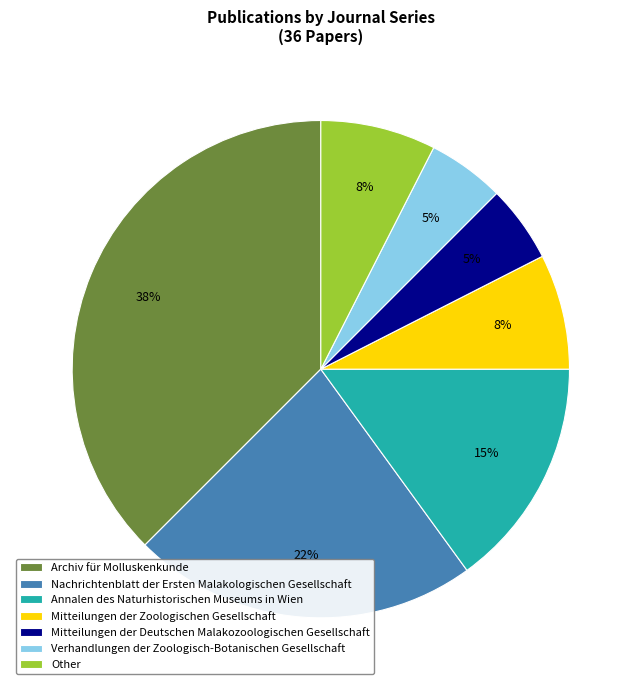

To the nearest percent, what is the average slice percentage?

14%